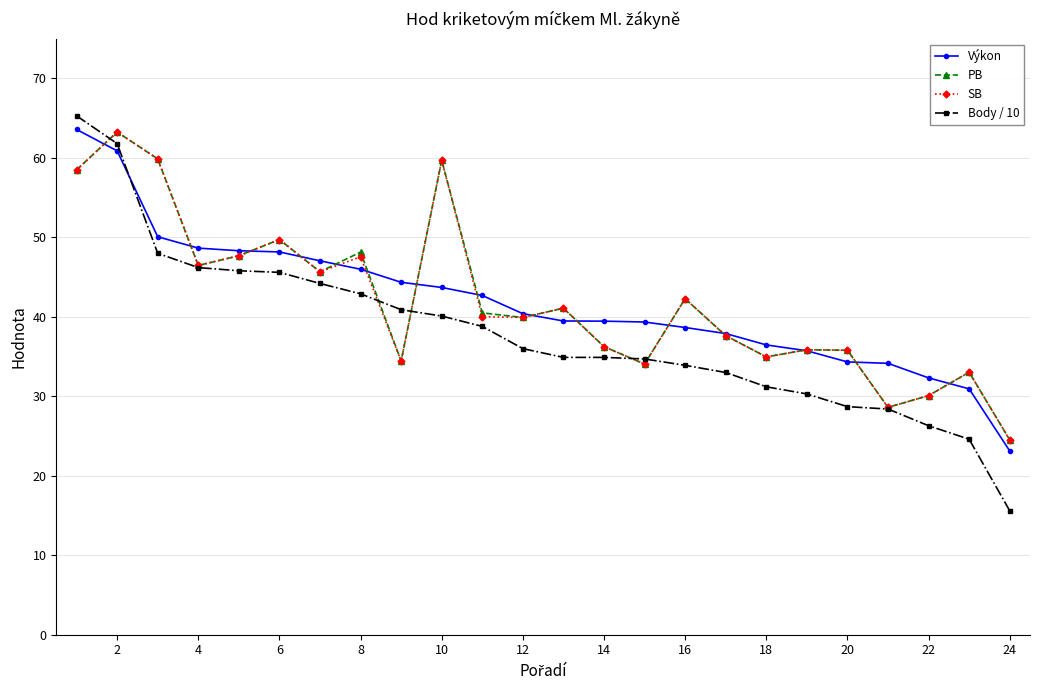

What is the value of the Výkon point at the 17th from the left?

37.9